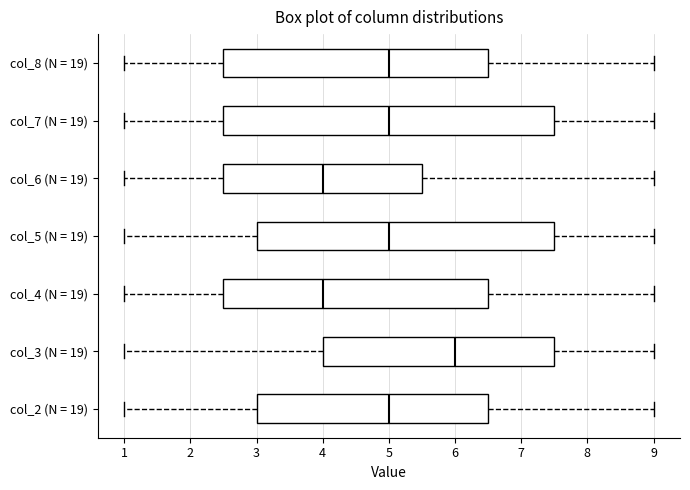

Reading bottom to top, transcribe this box plot: for each box, give where its median line is, the range the box spans, and where its two whiskers end, as read against the x-axis. The values are not printed on the chart, so give them approximately, as read against the axis.

col_2 (N = 19): median 5.0, box 3.0 to 6.5, whiskers 1.0 to 9.0
col_3 (N = 19): median 6.0, box 4.0 to 7.5, whiskers 1.0 to 9.0
col_4 (N = 19): median 4.0, box 2.5 to 6.5, whiskers 1.0 to 9.0
col_5 (N = 19): median 5.0, box 3.0 to 7.5, whiskers 1.0 to 9.0
col_6 (N = 19): median 4.0, box 2.5 to 5.5, whiskers 1.0 to 9.0
col_7 (N = 19): median 5.0, box 2.5 to 7.5, whiskers 1.0 to 9.0
col_8 (N = 19): median 5.0, box 2.5 to 6.5, whiskers 1.0 to 9.0